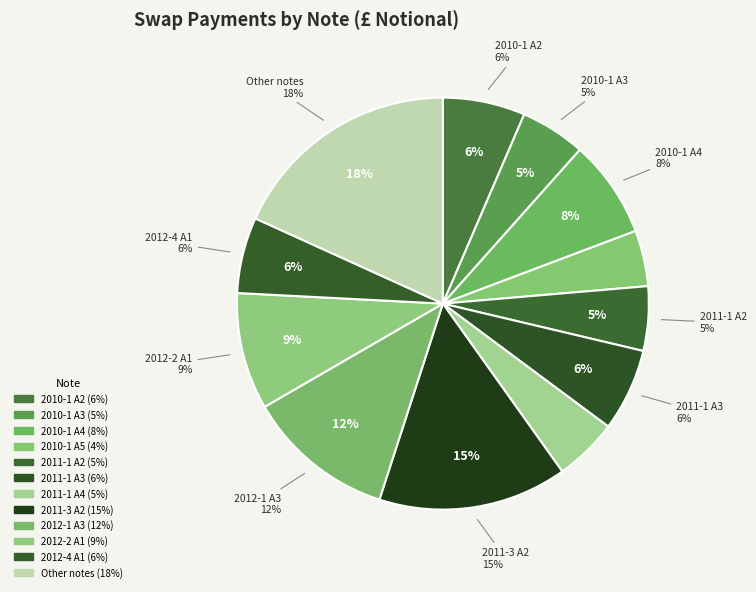

How much of the chart is everything except 2010-1 A4?

92.3%